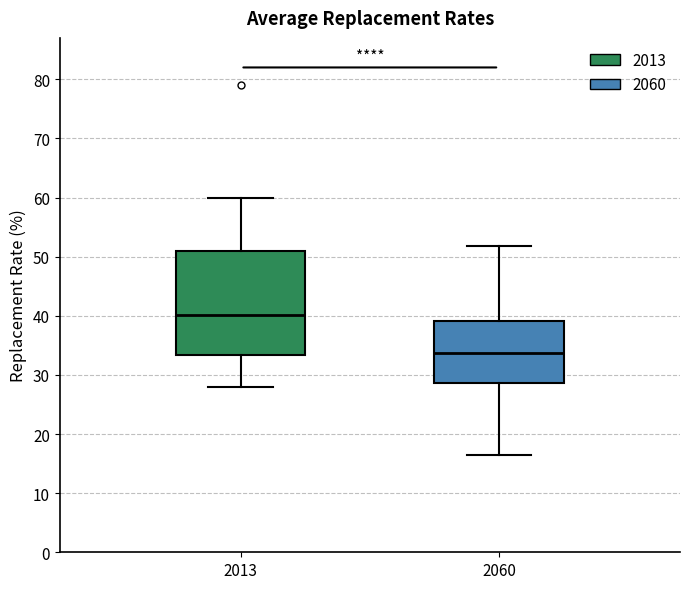

Which box has the highest median line?

2013